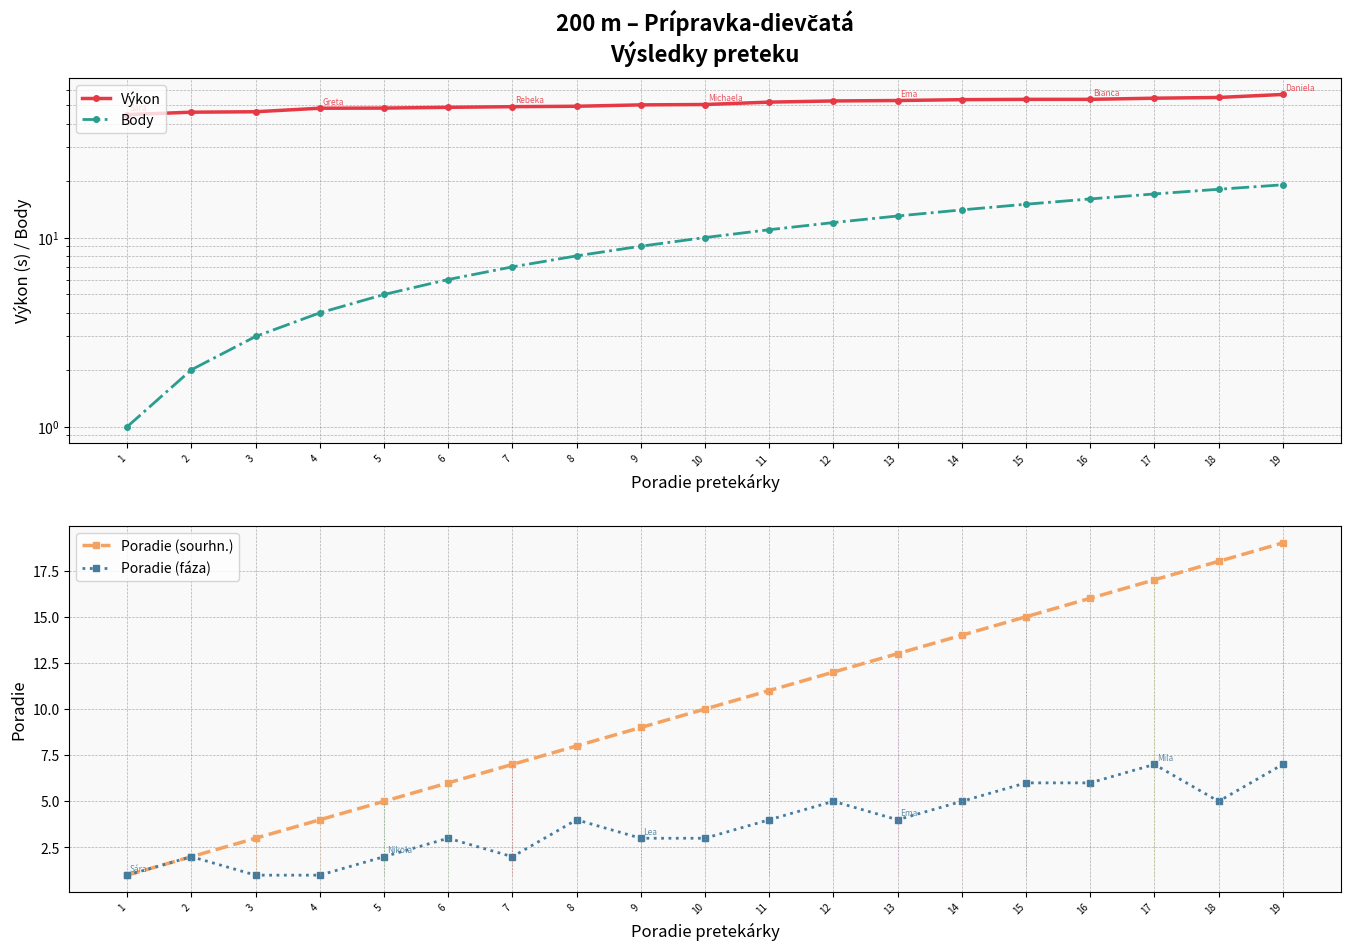

Reading left to right, transcribe all the data shown in this chart.

Výkon: 44.6	46.0	46.2	48.3	48.3	48.8	49.2	49.4	50.3	50.5	52.0	52.7	53.0	53.6	53.8	53.8	54.5	55.0	57.0
Body: 1.0	2.0	3.0	4.0	5.0	6.0	7.0	8.0	9.0	10.0	11.0	12.0	13.0	14.0	15.0	16.0	17.0	18.0	19.0
Poradie (sourhn.): 1.0	2.0	3.0	4.0	5.0	6.0	7.0	8.0	9.0	10.0	11.0	12.0	13.0	14.0	15.0	16.0	17.0	18.0	19.0
Poradie (fáza): 1.0	2.0	1.0	1.0	2.0	3.0	2.0	4.0	3.0	3.0	4.0	5.0	4.0	5.0	6.0	6.0	7.0	5.0	7.0